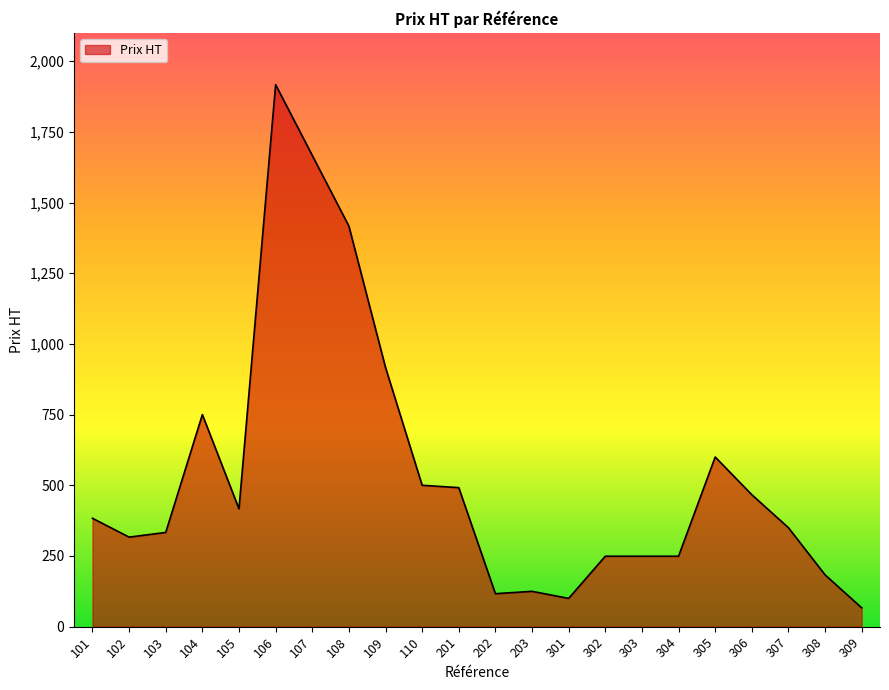

Which has a higher value, 308 or 305?

305